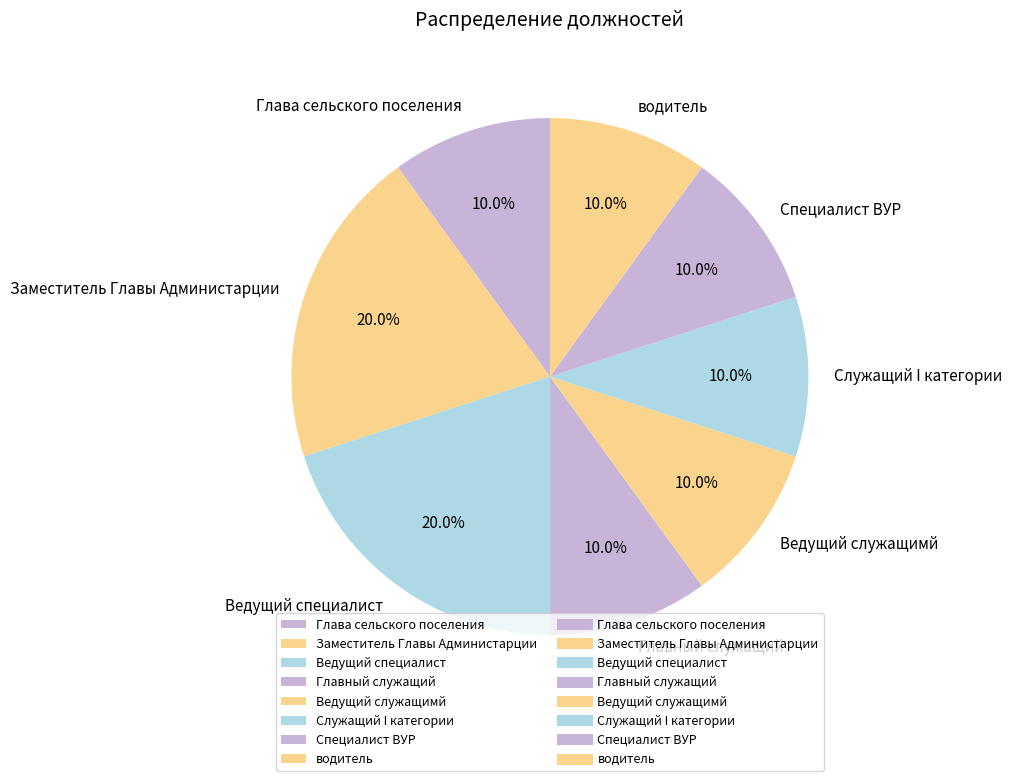

Combined, do Ведущий служащимй and Заместитель Главы Администарции account for over 50%?

No